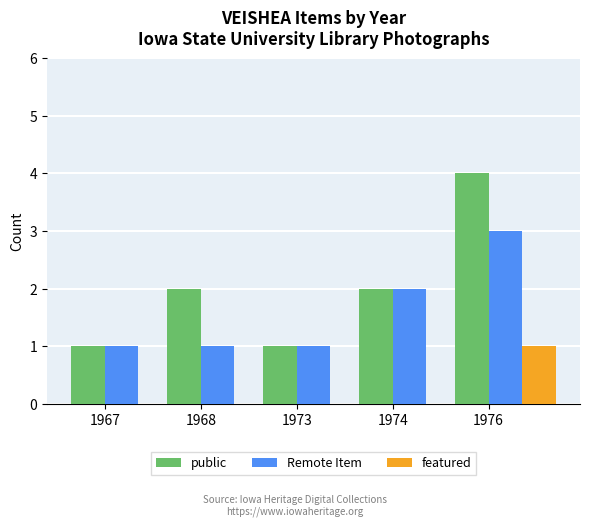

Is the value of public at 1973 greater than the value of Remote Item at 1976?

No